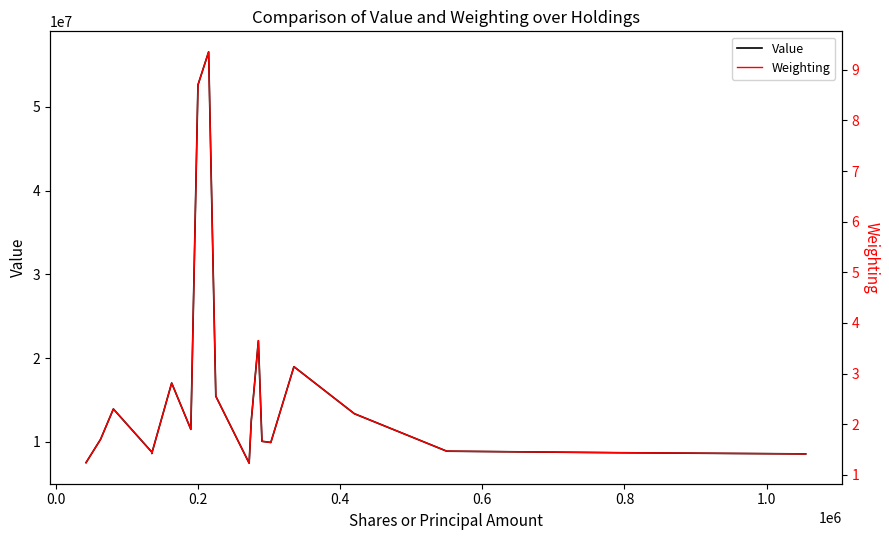

True or false: Value has a value of 78078431.0 at 0.2.

False